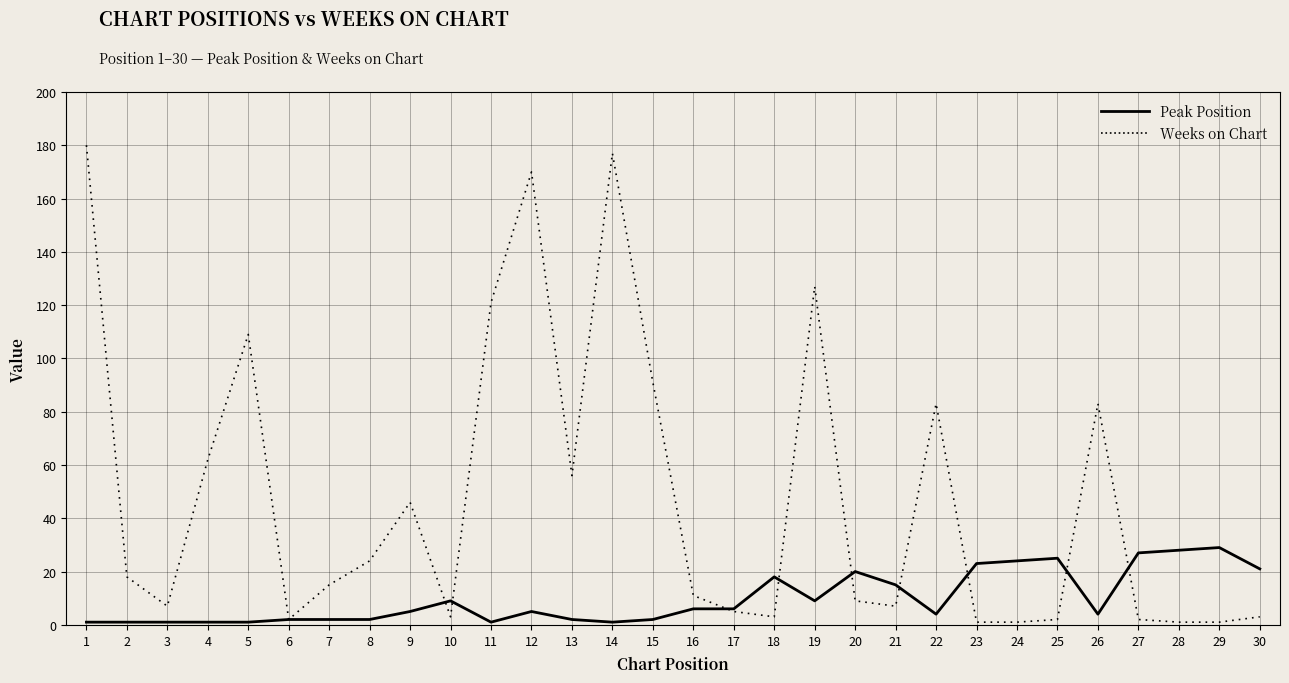

What is the maximum value for Weeks on Chart?

180